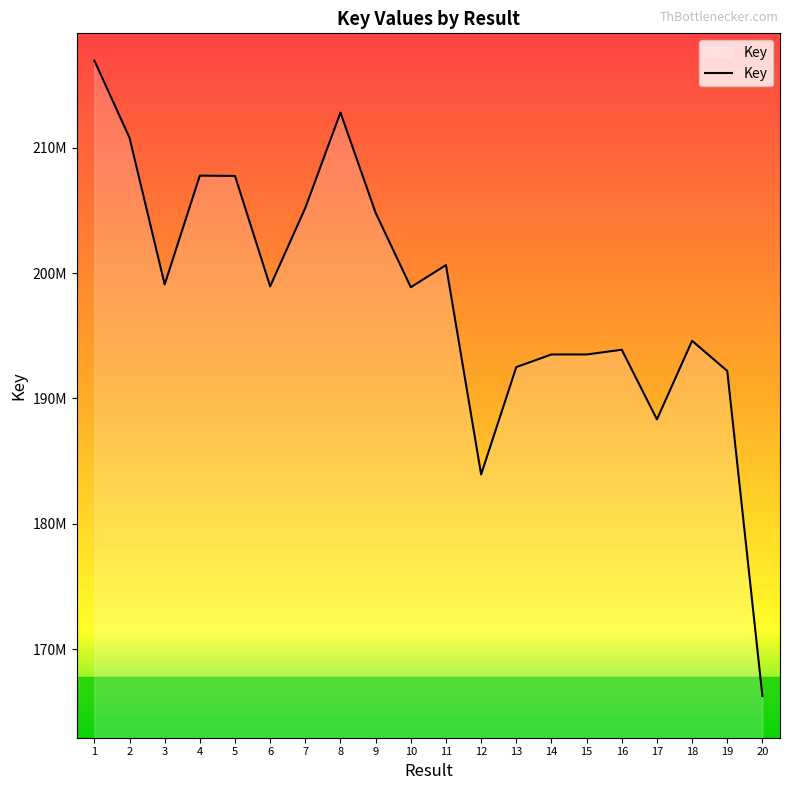

Does the chart have visible grid lines?

No